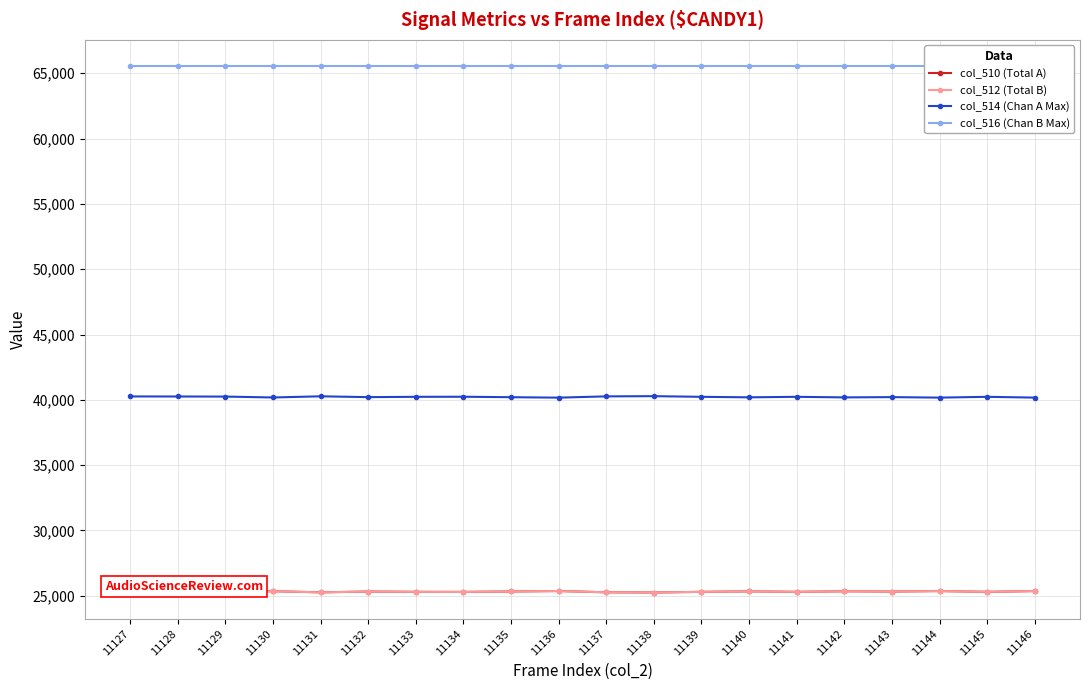

Where is the first local minimum for col_514 (Chan A Max)?

11130